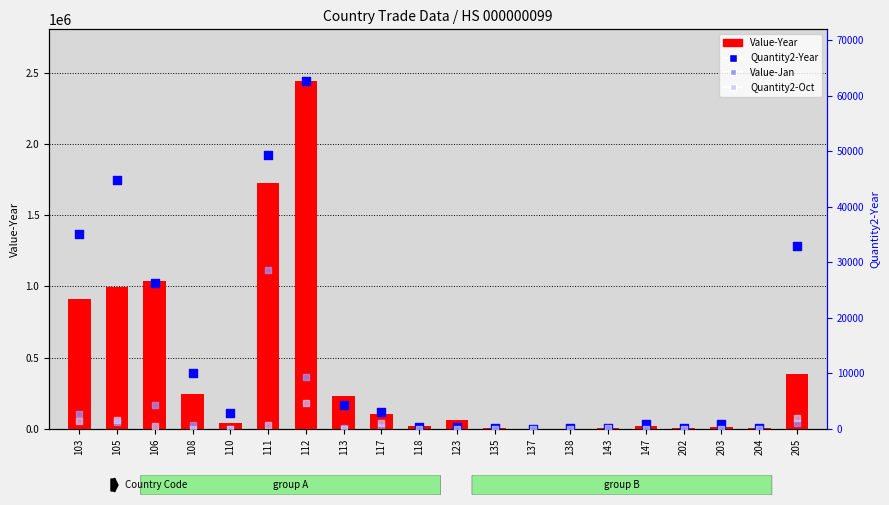

Which series reaches the maximum Y coordinate?

Value-Year